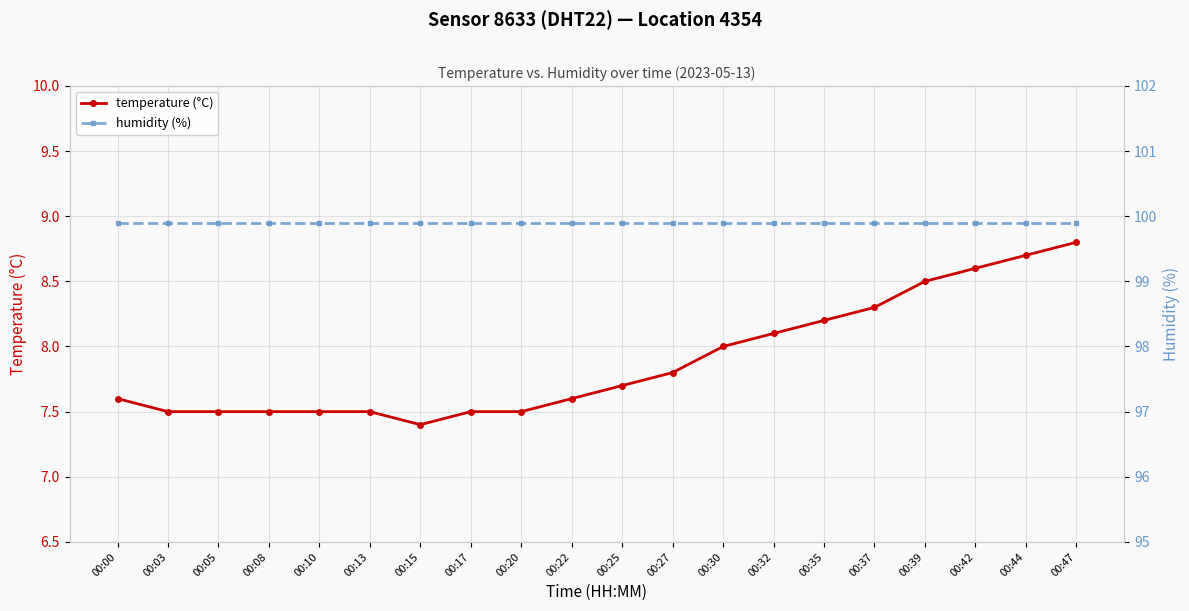

True or false: humidity (%) and temperature (°C) intersect in this chart.

False